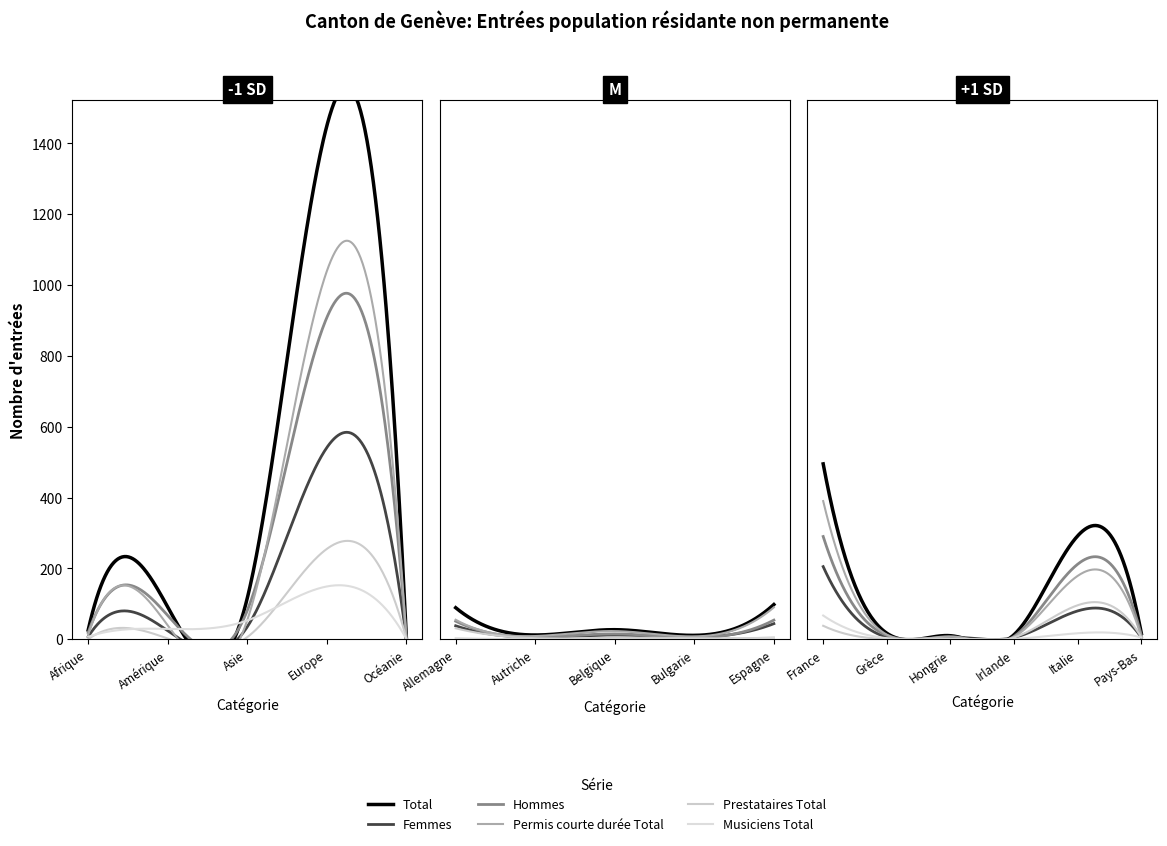

Reading left to right, extract all data points from this chart.

Total: Afrique=26	Amérique=91	Asie=116	Europe=1449	Océanie=4	Allemagne=89	Autriche=12	Belgique=27	Bulgarie=11	Espagne=98	France=495	Grèce=17	Hongrie=10	Irlande=13	Italie=292	Pays-Bas=16
Femmes: Afrique=7	Amérique=24	Asie=35	Europe=541	Océanie=1	Allemagne=38	Autriche=6	Belgique=12	Bulgarie=6	Espagne=44	France=205	Grèce=6	Hongrie=6	Irlande=5	Italie=80	Pays-Bas=5
Hommes: Afrique=19	Amérique=67	Asie=81	Europe=908	Océanie=3	Allemagne=51	Autriche=6	Belgique=15	Bulgarie=5	Espagne=54	France=290	Grèce=11	Hongrie=4	Irlande=8	Italie=212	Pays-Bas=11
Permis courte durée Total: Afrique=13	Amérique=39	Asie=54	Europe=1039	Océanie=1	Allemagne=55	Autriche=9	Belgique=23	Bulgarie=8	Espagne=90	France=390	Grèce=13	Hongrie=8	Irlande=7	Italie=179	Pays-Bas=6
Prestataires Total: Afrique=0	Amérique=2	Asie=6	Europe=255	Océanie=2	Allemagne=31	Autriche=3	Belgique=4	Bulgarie=3	Espagne=5	France=38	Grèce=1	Hongrie=1	Irlande=5	Italie=96	Pays-Bas=5
Musiciens Total: Afrique=7	Amérique=29	Asie=53	Europe=149	Océanie=1	Allemagne=3	Autriche=0	Belgique=0	Bulgarie=0	Espagne=3	France=67	Grèce=3	Hongrie=1	Irlande=1	Italie=17	Pays-Bas=5